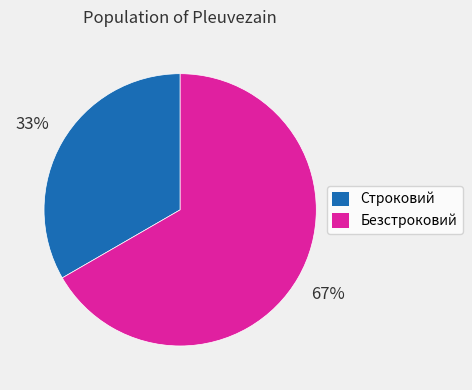

What is the majority slice?

Безстроковий